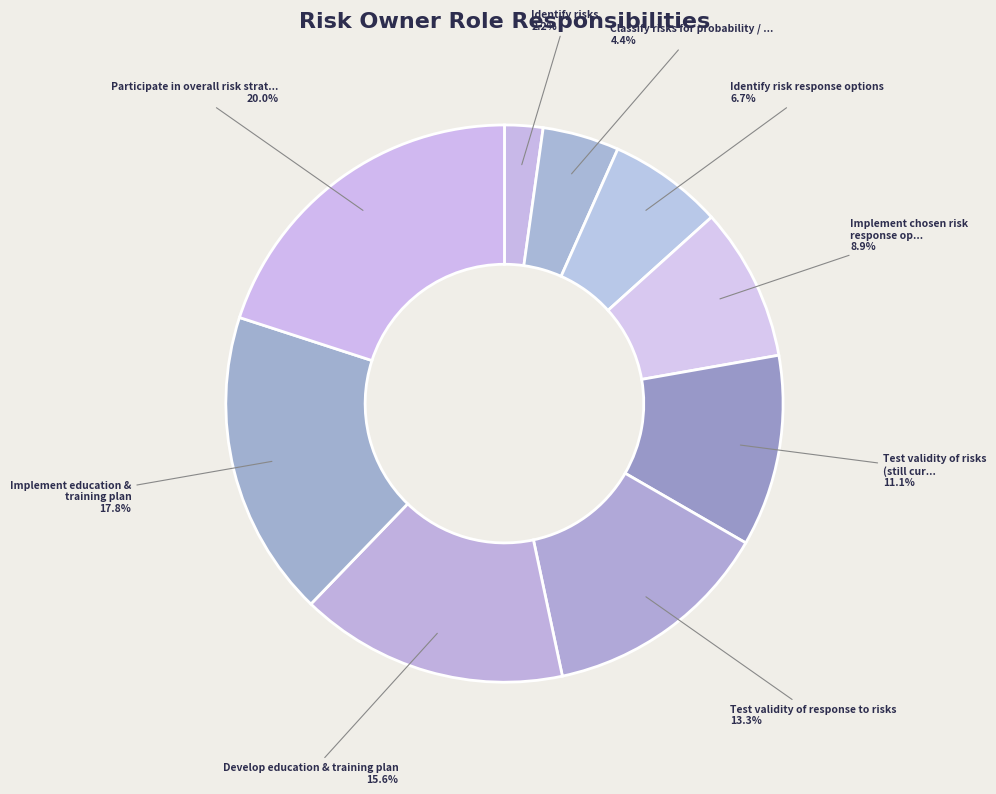

What is the largest slice in the pie chart?

Participate in overall risk strategy